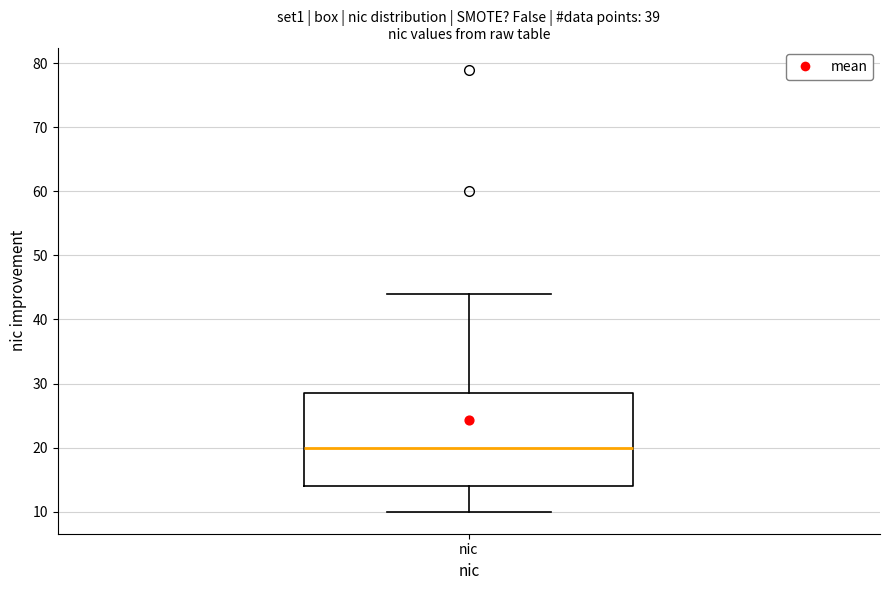

Where is the upper edge of the box for nic on the y-axis? The values are not printed on the chart, so give them approximately, as read against the axis.

29